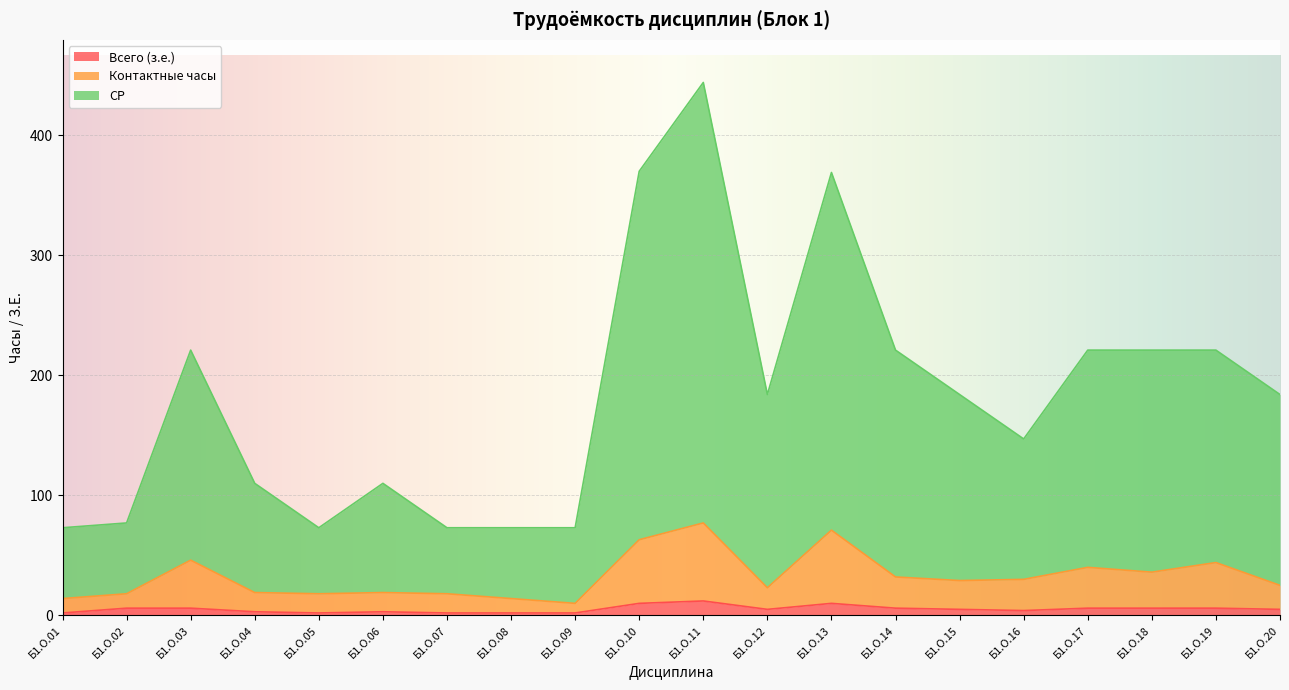

Reading left to right, transcribe all the data shown in this chart.

Всего (з.е.): 2	6	6	3	2	3	2	2	2	10	12	5	10	6	5	4	6	6	6	5
Контактные часы: 14	18	46	19	18	19	18	14	10	63	77	23	71	32	29	30	40	36	44	25
СР: 73	77	221	110	73	110	73	73	73	370	444	184	369	221	184	147	221	221	221	184